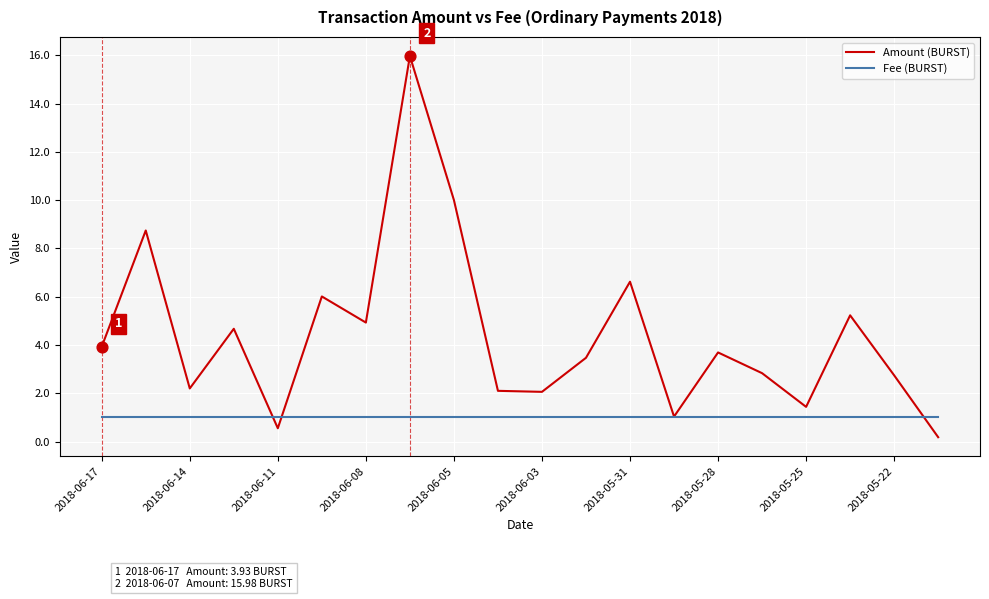

Which series has the largest range (max minus min)?

Amount (BURST)